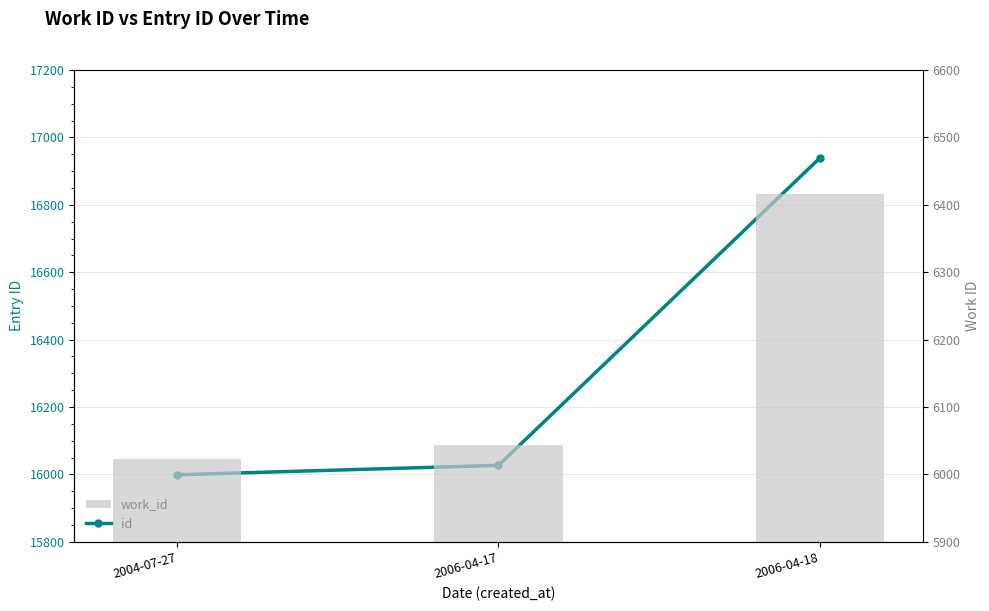

What position from the right is 2006-04-18?

1